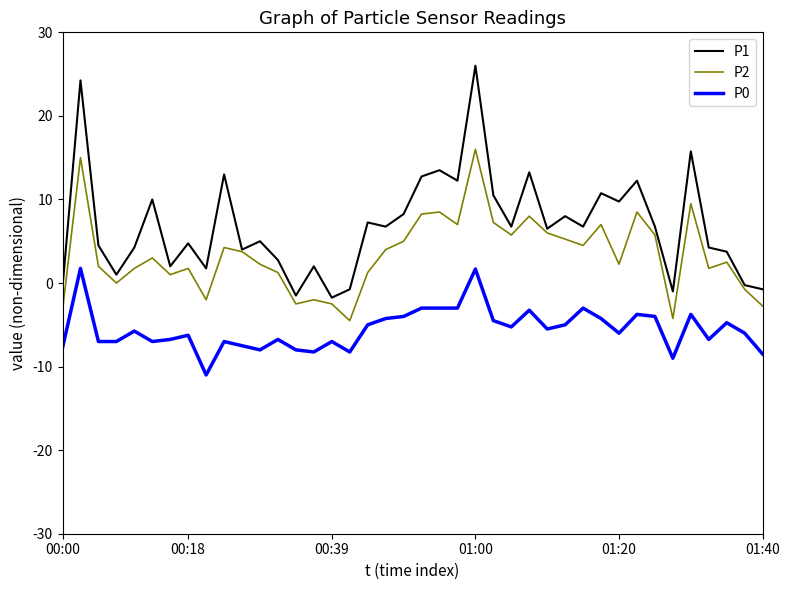

Which series has the widest spread of values?

P1